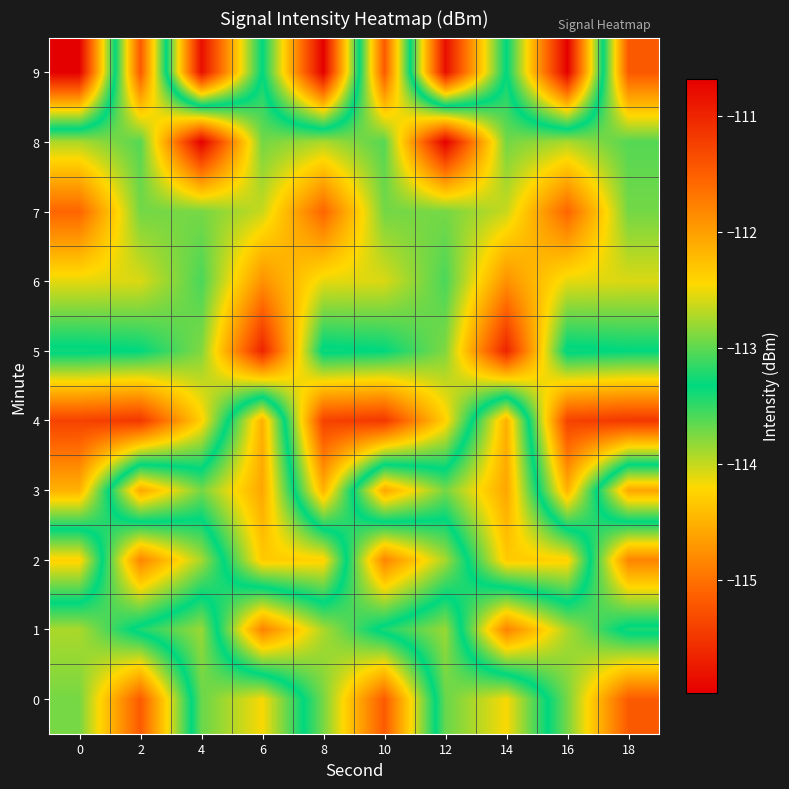

What is the maximum value shown in the chart?

-110.7